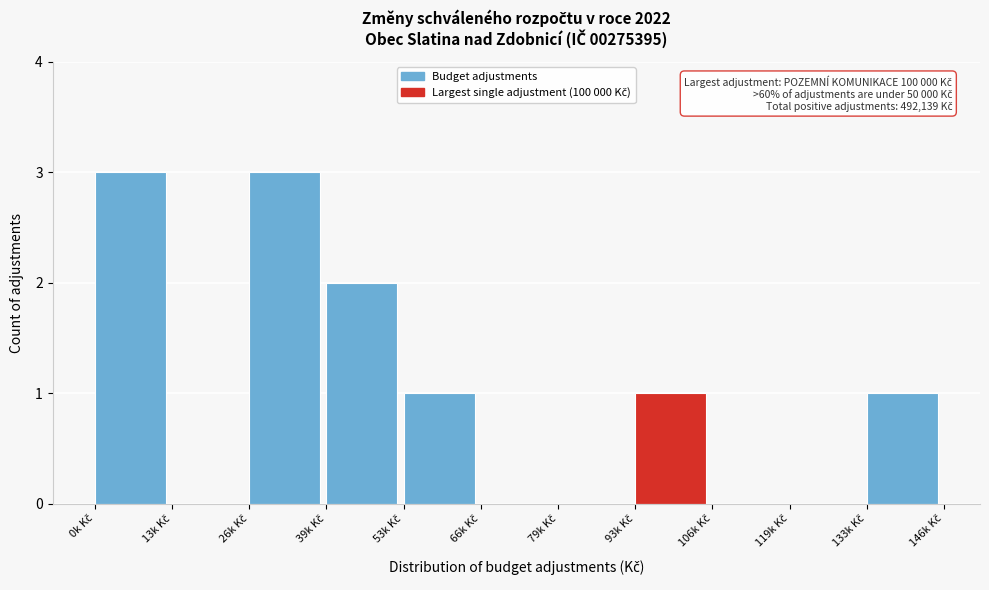

What is the greatest value displayed?

3